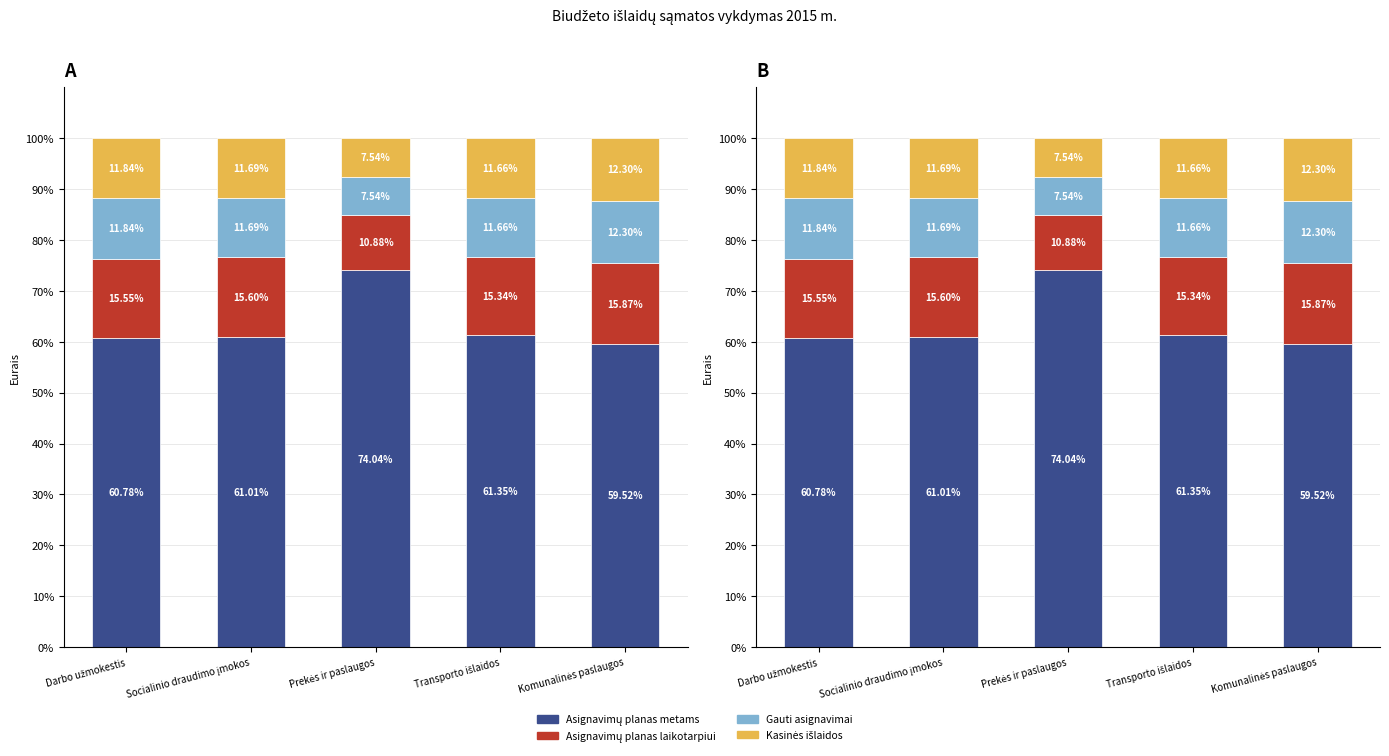

Which has a higher value, Darbo užmokestis or Socialinio draudimo įmokos?

Socialinio draudimo įmokos